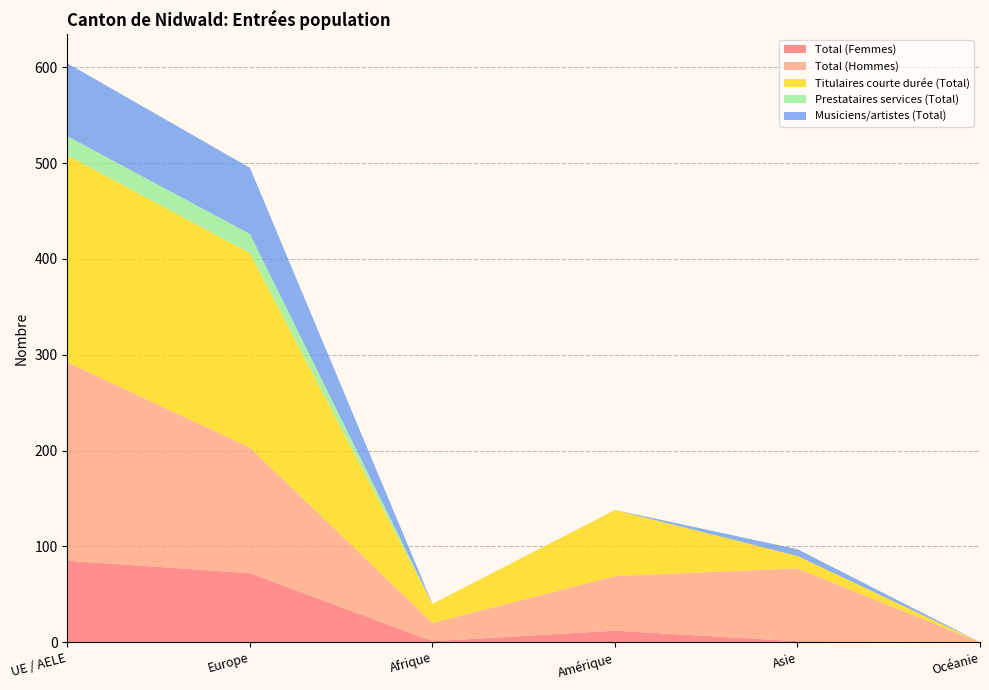

Reading right to left, what are all the values shown in this chart?

Total (Femmes): 0	1	12	1	72	85
Total (Hommes): 0	76	57	19	131	207
Titulaires courte durée (Total): 0	13	69	20	203	216
Prestataires services (Total): 0	0	0	0	20	20
Musiciens/artistes (Total): 0	7	0	0	69	76